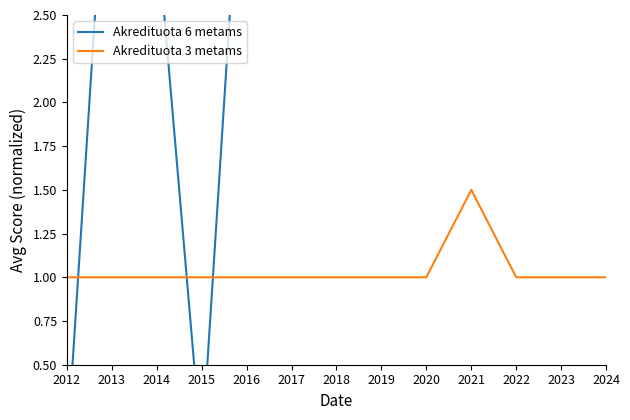

How many lines are shown in the chart?

2